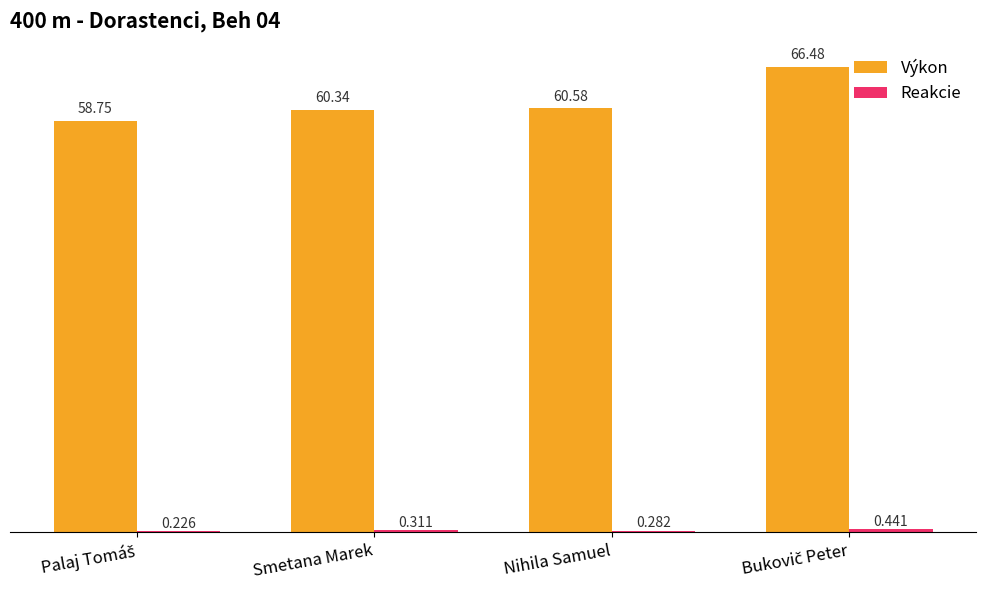

Which series changed the most between Smetana Marek and Nihila Samuel?

Výkon